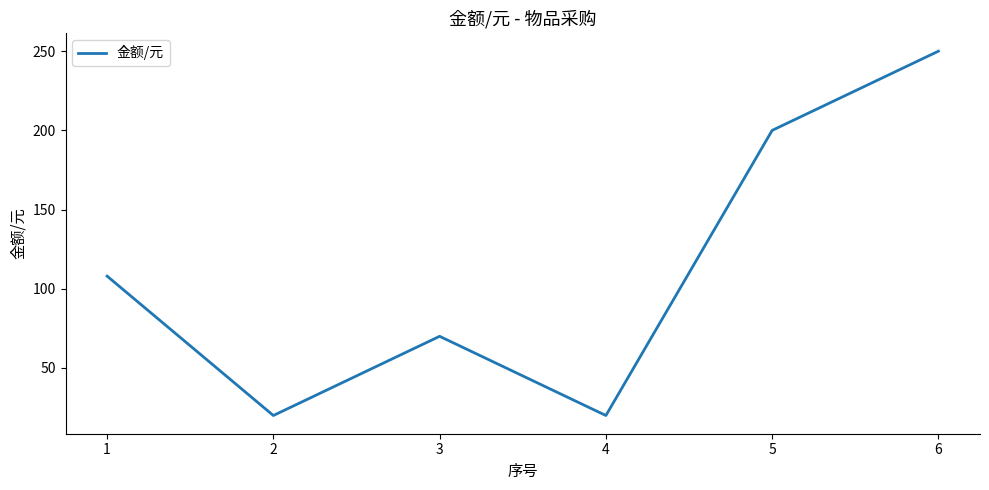

Is it true that the value at 4 is 20?

True